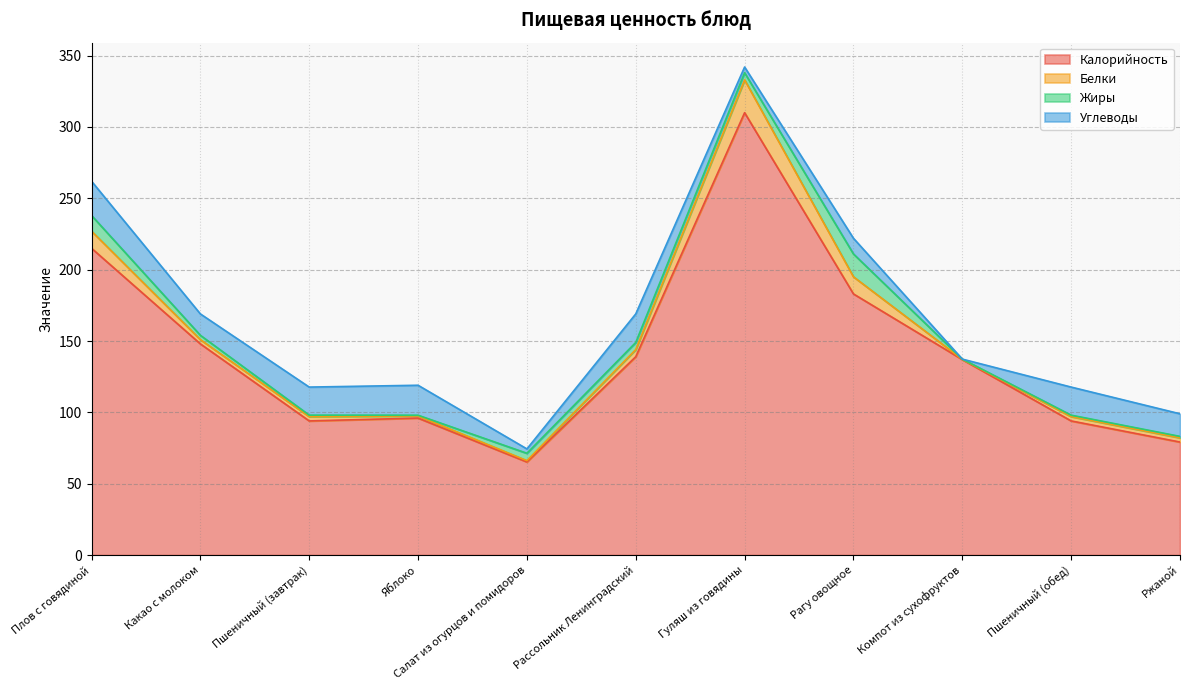

What is the difference between the Углеводы values at Какао с молоком and Плов с говядиной?

9.0